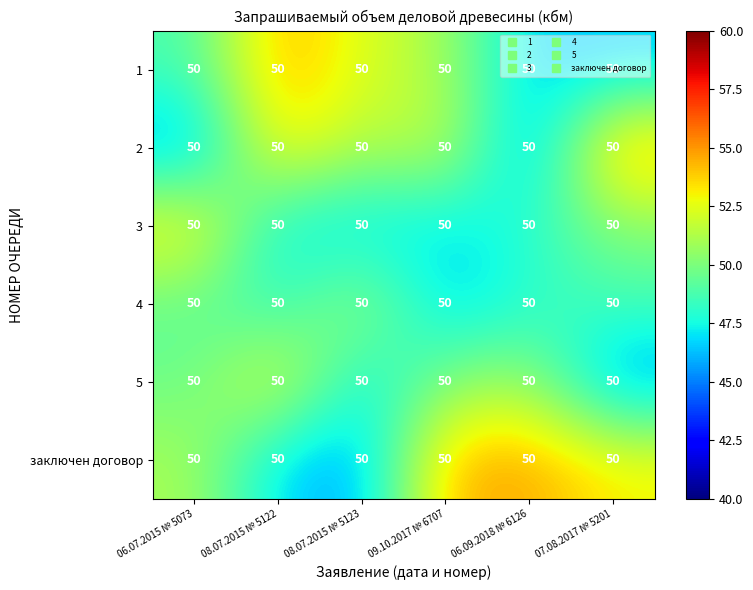

Reading left to right, what are all the values shown in this chart?

1: 06.07.2015 № 5073=50.0	08.07.2015 № 5122=50.0	08.07.2015 № 5123=50.0	09.10.2017 № 6707=50.0	06.09.2018 № 6126=50.0	07.08.2017 № 5201=50.0
2: 06.07.2015 № 5073=50.0	08.07.2015 № 5122=50.0	08.07.2015 № 5123=50.0	09.10.2017 № 6707=50.0	06.09.2018 № 6126=50.0	07.08.2017 № 5201=50.0
3: 06.07.2015 № 5073=50.0	08.07.2015 № 5122=50.0	08.07.2015 № 5123=50.0	09.10.2017 № 6707=50.0	06.09.2018 № 6126=50.0	07.08.2017 № 5201=50.0
4: 06.07.2015 № 5073=50.0	08.07.2015 № 5122=50.0	08.07.2015 № 5123=50.0	09.10.2017 № 6707=50.0	06.09.2018 № 6126=50.0	07.08.2017 № 5201=50.0
5: 06.07.2015 № 5073=50.0	08.07.2015 № 5122=50.0	08.07.2015 № 5123=50.0	09.10.2017 № 6707=50.0	06.09.2018 № 6126=50.0	07.08.2017 № 5201=50.0
заключен договор: 06.07.2015 № 5073=50.0	08.07.2015 № 5122=50.0	08.07.2015 № 5123=50.0	09.10.2017 № 6707=50.0	06.09.2018 № 6126=50.0	07.08.2017 № 5201=50.0